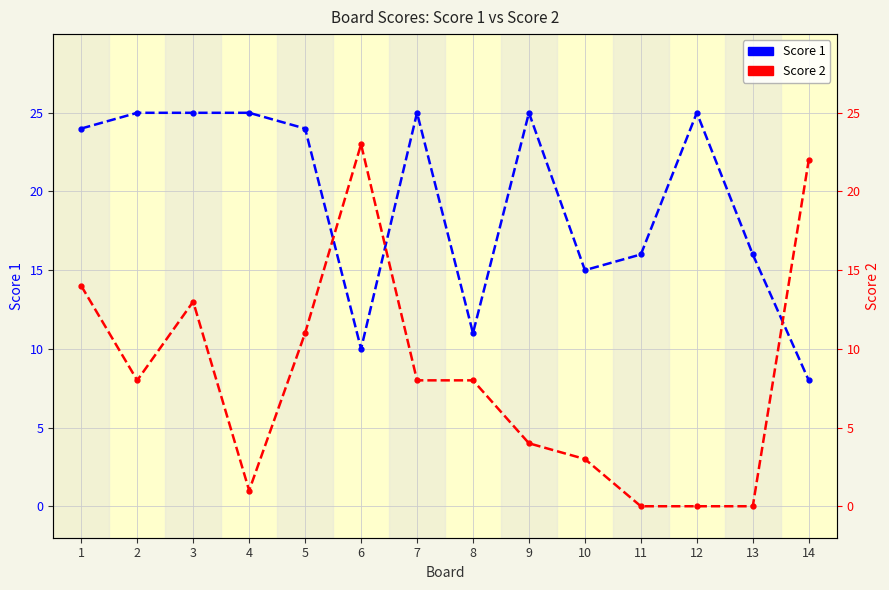

Between 3 and 13, which series saw the biggest shift?

Score 2